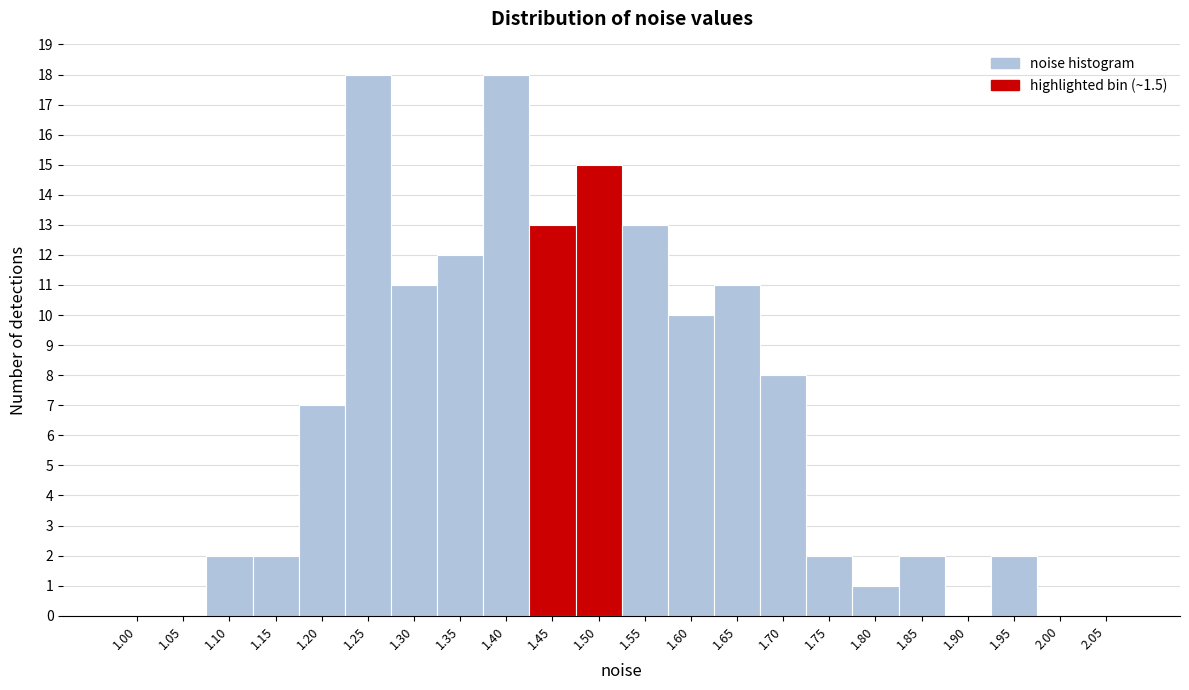

Reading left to right, list all the values displayed in this chart.

1.00=0	1.05=0	1.10=2	1.15=2	1.20=7	1.25=18	1.30=11	1.35=12	1.40=18	1.45=13	1.50=15	1.55=13	1.60=10	1.65=11	1.70=8	1.75=2	1.80=1	1.85=2	1.90=0	1.95=2	2.00=0	2.05=0